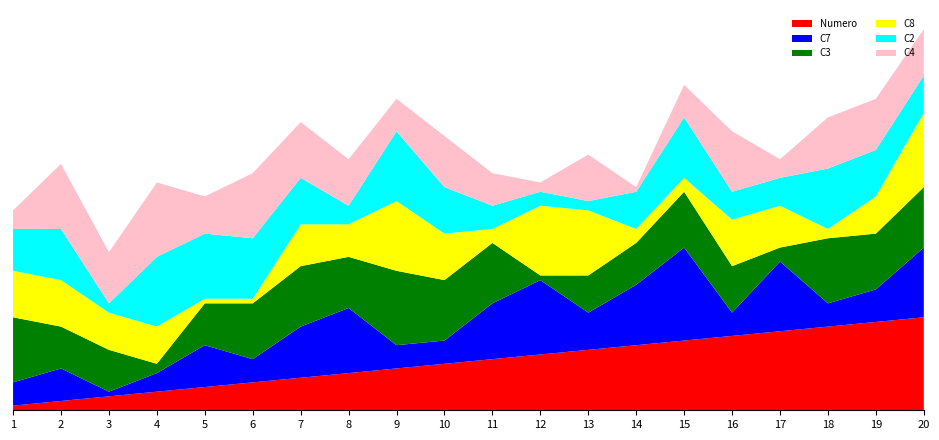

Reading left to right, what are all the values shown in this chart?

Numero: 1=1	2=2	3=3	4=4	5=5	6=6	7=7	8=8	9=9	10=10	11=11	12=12	13=13	14=14	15=15	16=16	17=17	18=18	19=19	20=20
C7: 1=5	2=7	3=1	4=4	5=9	6=5	7=11	8=14	9=5	10=5	11=12	12=16	13=8	14=13	15=20	16=5	17=15	18=5	19=7	20=15
C3: 1=14	2=9	3=9	4=2	5=9	6=12	7=13	8=11	9=16	10=13	11=13	12=1	13=8	14=9	15=12	16=10	17=3	18=14	19=12	20=13
C8: 1=10	2=10	3=8	4=8	5=1	6=1	7=9	8=7	9=15	10=10	11=3	12=15	13=14	14=3	15=3	16=10	17=9	18=2	19=8	20=16
C2: 1=9	2=11	3=2	4=15	5=14	6=13	7=10	8=4	9=15	10=10	11=5	12=3	13=2	14=8	15=13	16=6	17=6	18=13	19=10	20=8
C4: 1=4	2=14	3=11	4=16	5=8	6=14	7=12	8=10	9=7	10=11	11=7	12=2	13=10	14=1	15=7	16=13	17=4	18=11	19=11	20=10